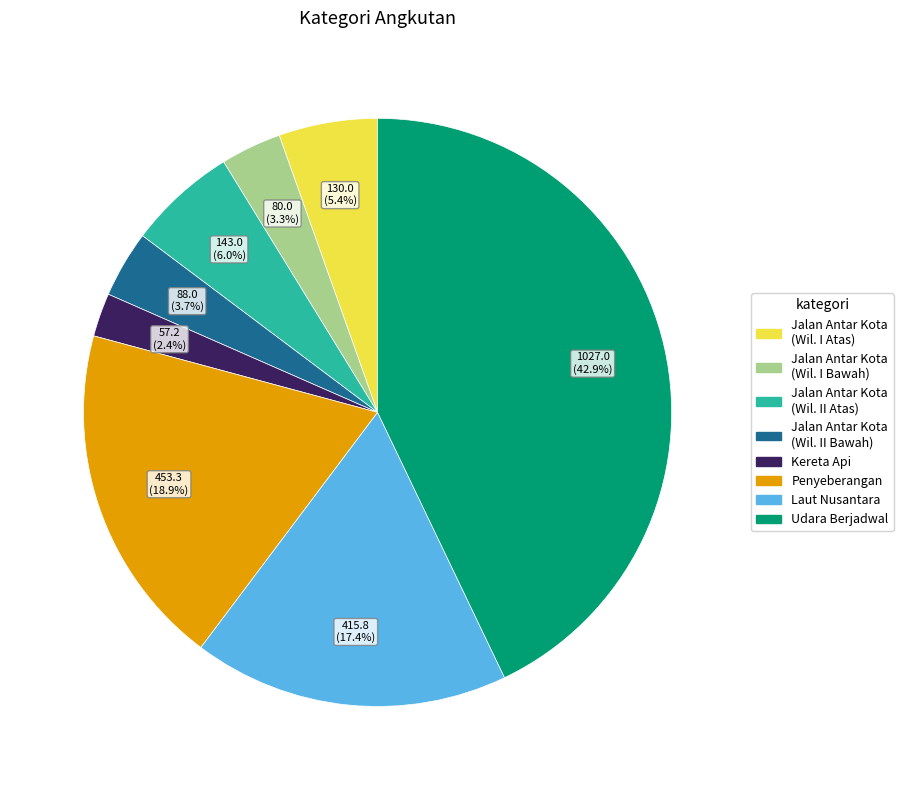

How many segments does this pie chart have?

8